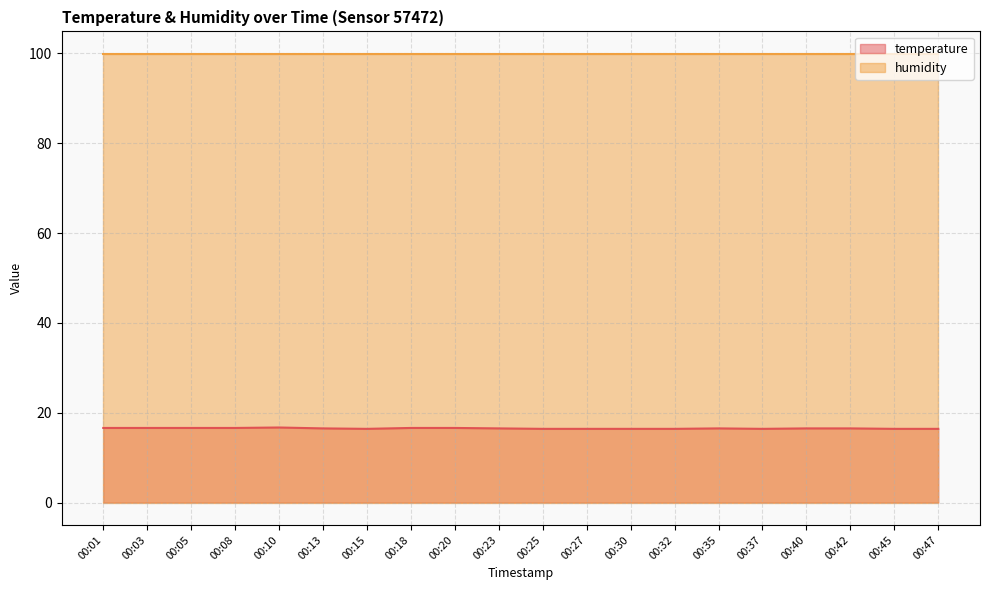

What is the difference between the maximum and second lowest values?

0.3